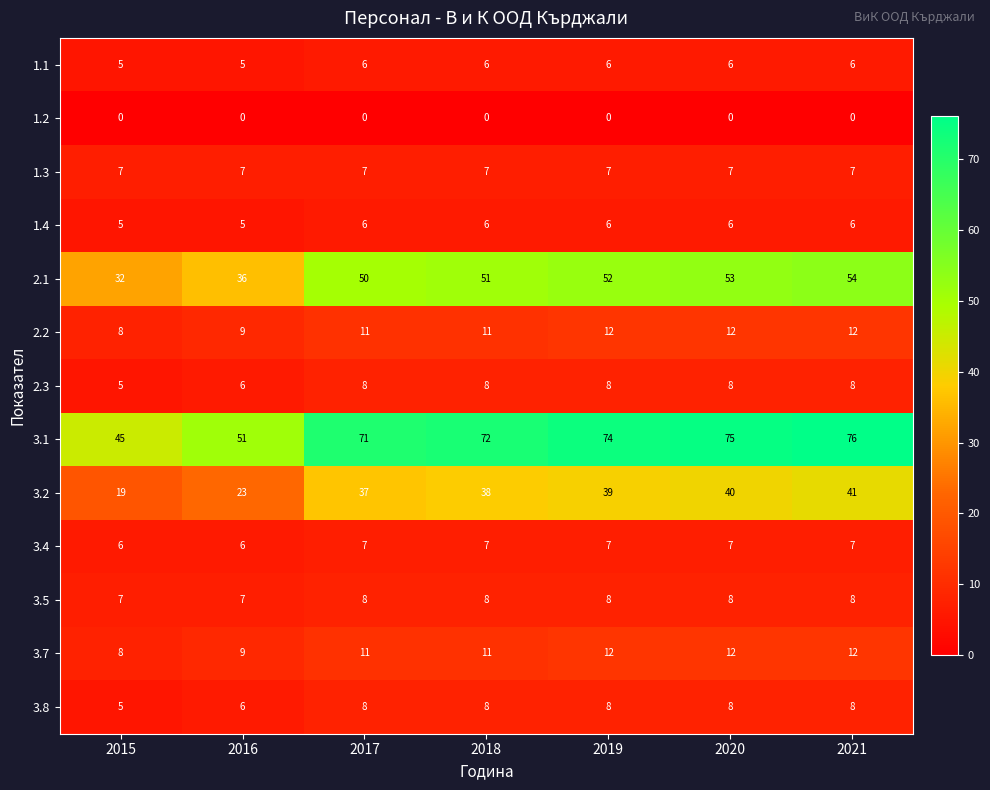

Is it true that 1.4 equals 8 at 2018?

False